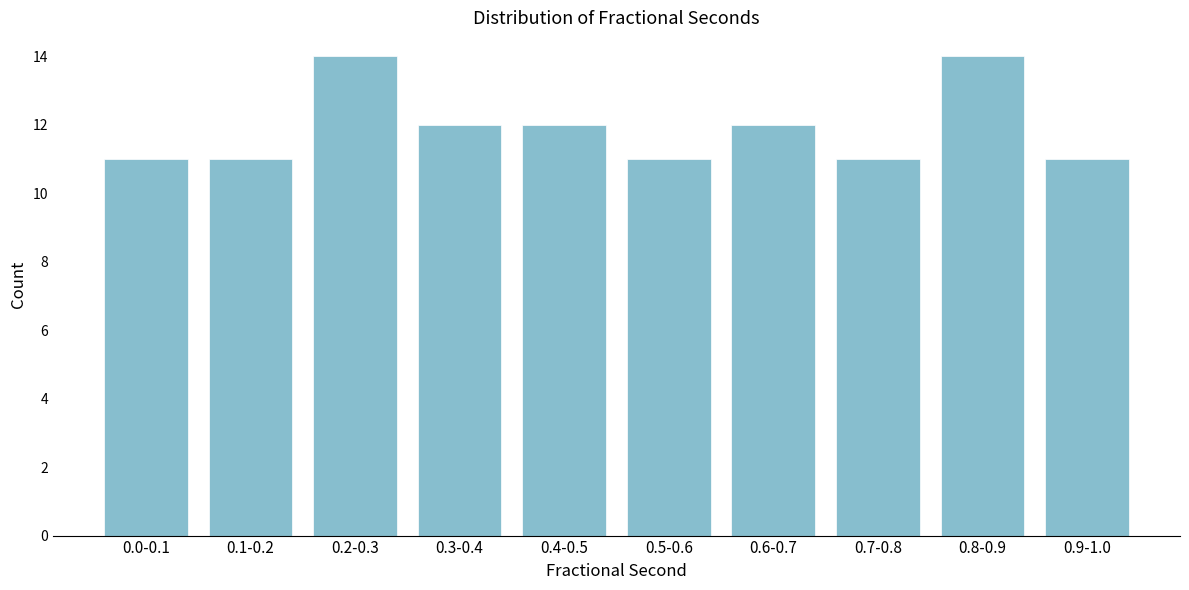

Reading left to right, what are all the values shown in this chart?

0.0-0.1=11	0.1-0.2=11	0.2-0.3=14	0.3-0.4=12	0.4-0.5=12	0.5-0.6=11	0.6-0.7=12	0.7-0.8=11	0.8-0.9=14	0.9-1.0=11